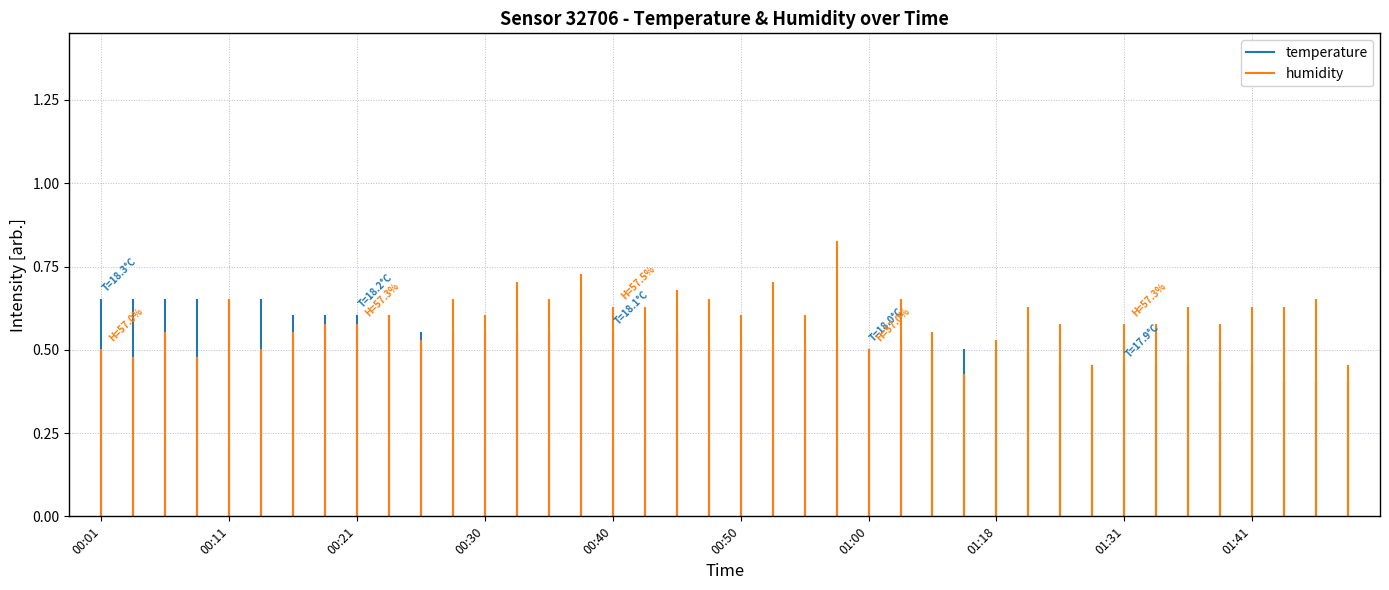

Is the value of humidity at 00:01 greater than the value of temperature at 00:01?

No